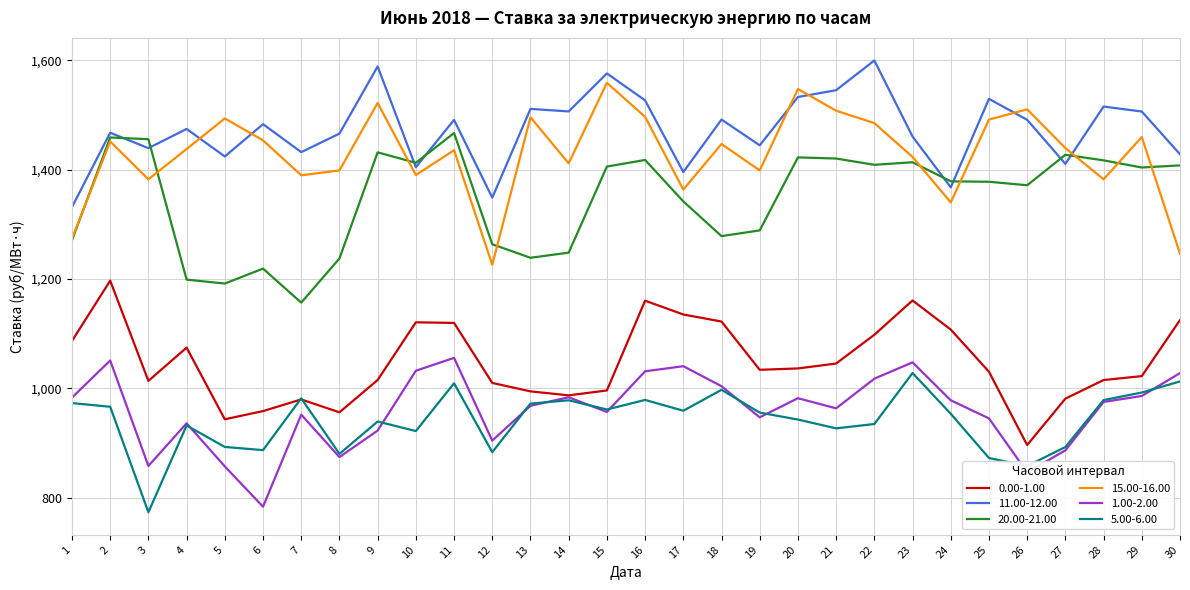

How many lines are shown in the chart?

6